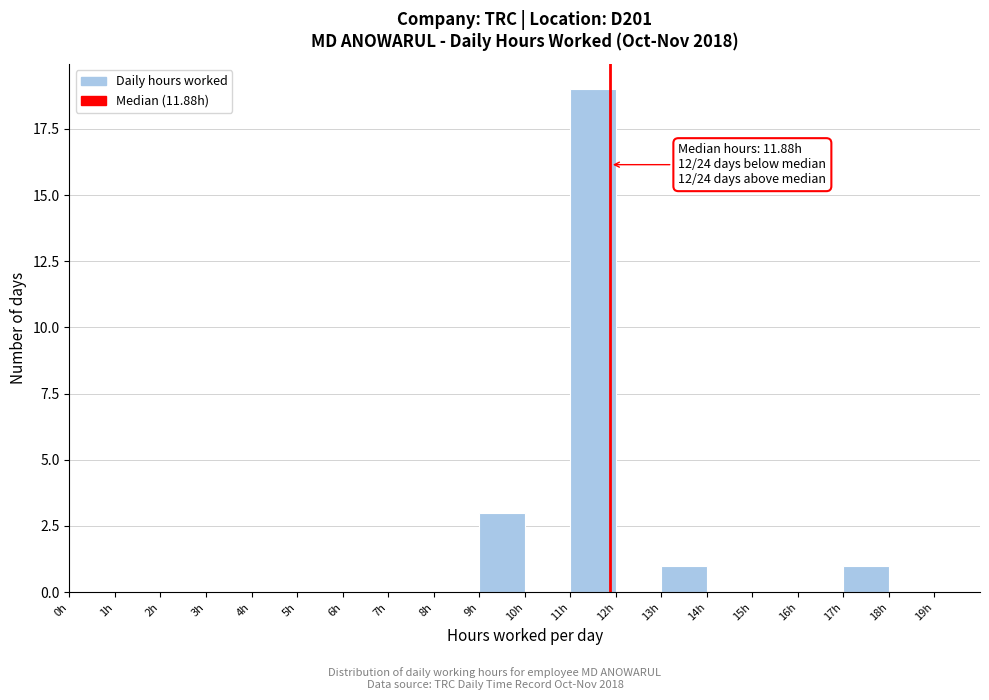

Over which range of the x-axis is the bar tallest?

11 to 12